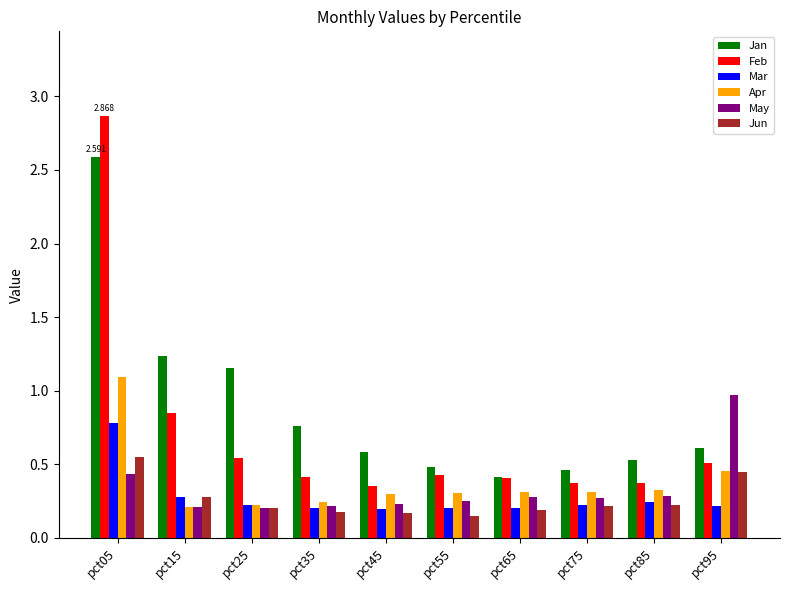

The value of May at pct45 is 0.1. True or false?

False